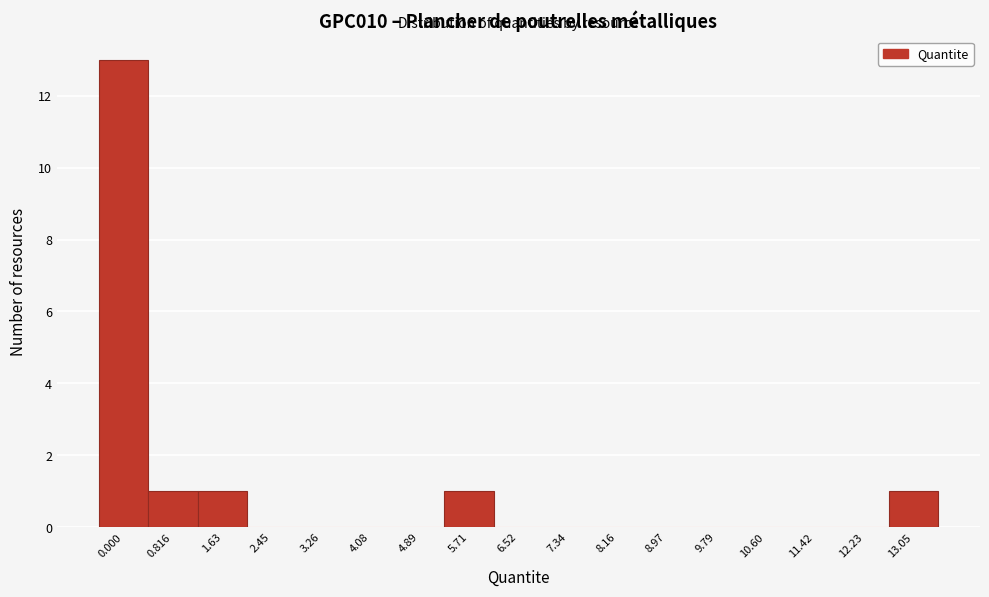

Reading left to right, transcribe all the data shown in this chart.

0.000=13	0.816=1	1.63=1	2.45=0	3.26=0	4.08=0	4.89=0	5.71=1	6.52=0	7.34=0	8.16=0	8.97=0	9.79=0	10.60=0	11.42=0	12.23=0	13.05=1